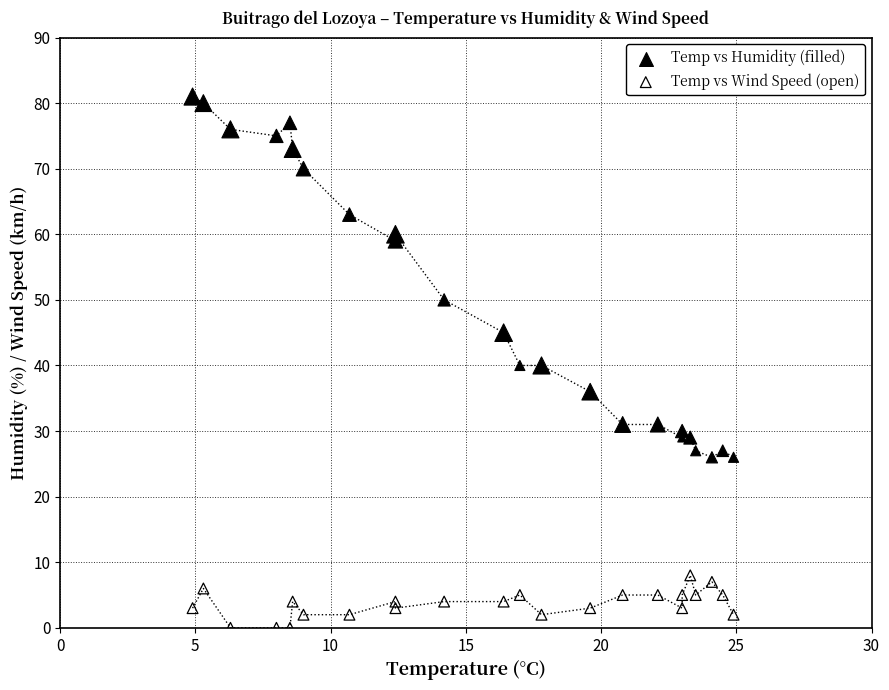

Which series contains the lowest Y value?

Temp vs Wind Speed (open)